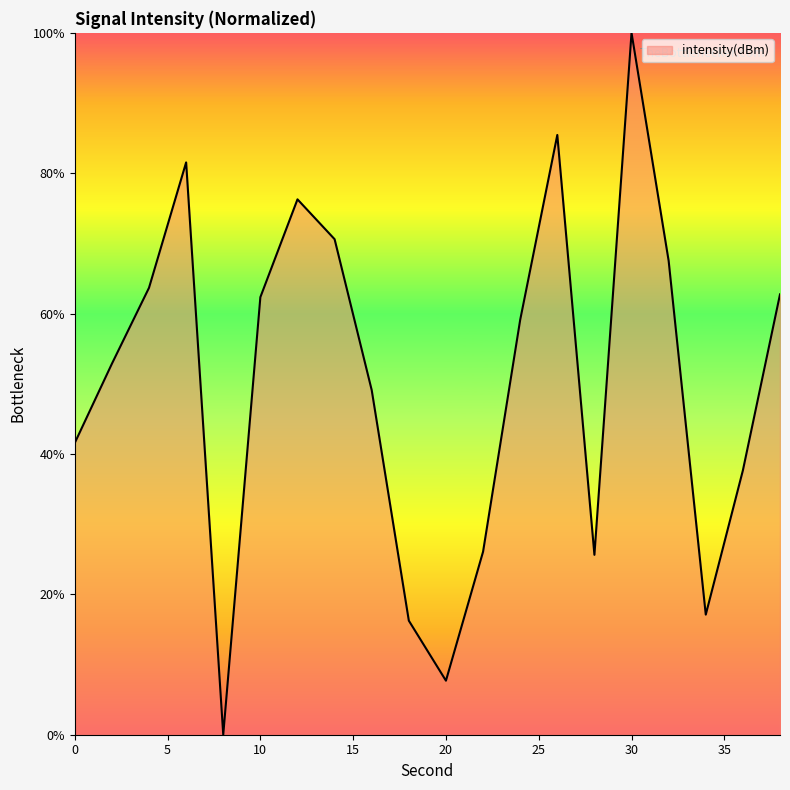

Does the chart display data point markers on the line(s)?

No